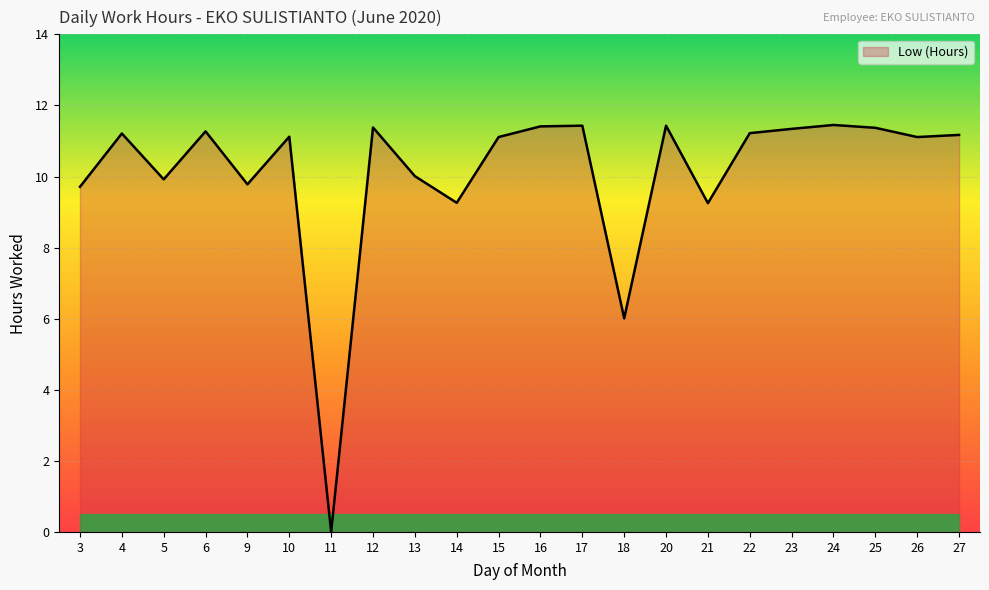

Is it true that the value at 12 is 7.5?

False